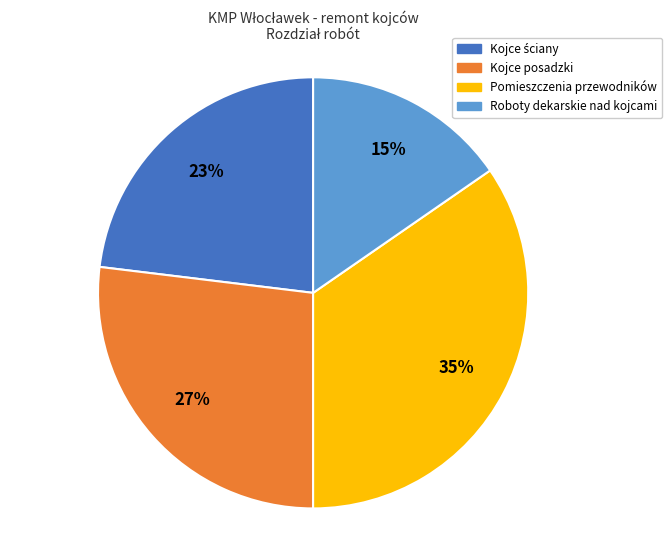

Count the number of slices in the pie.

4